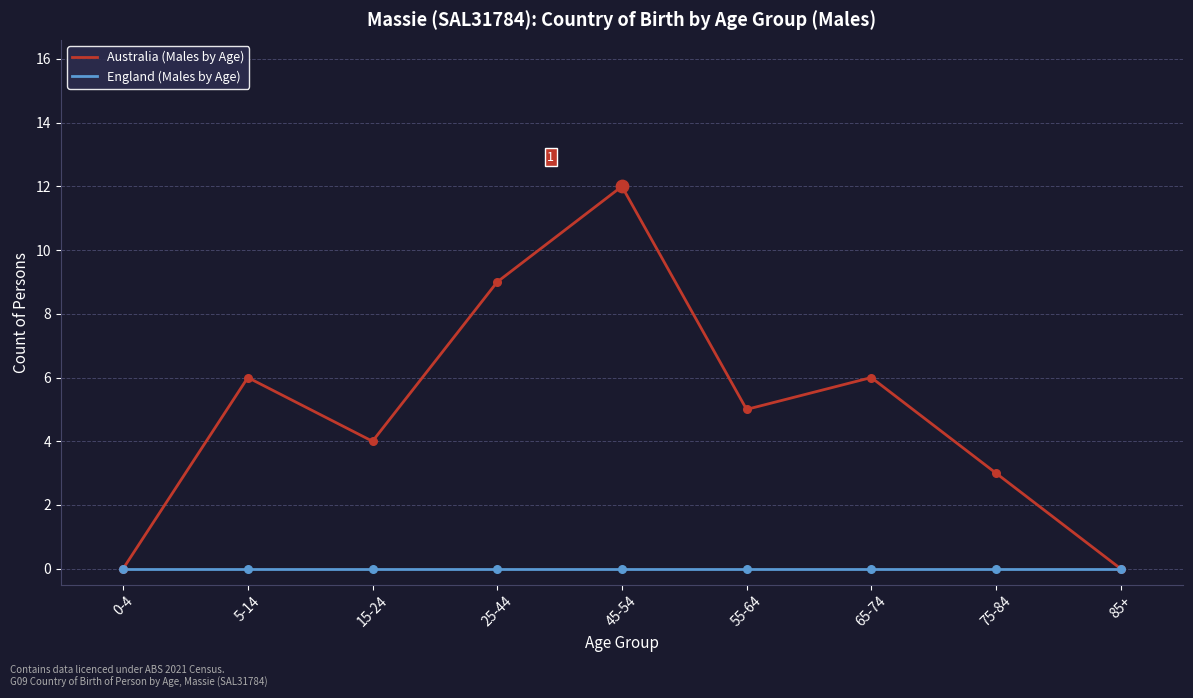

Which series has the widest spread of values?

Australia (Males by Age)